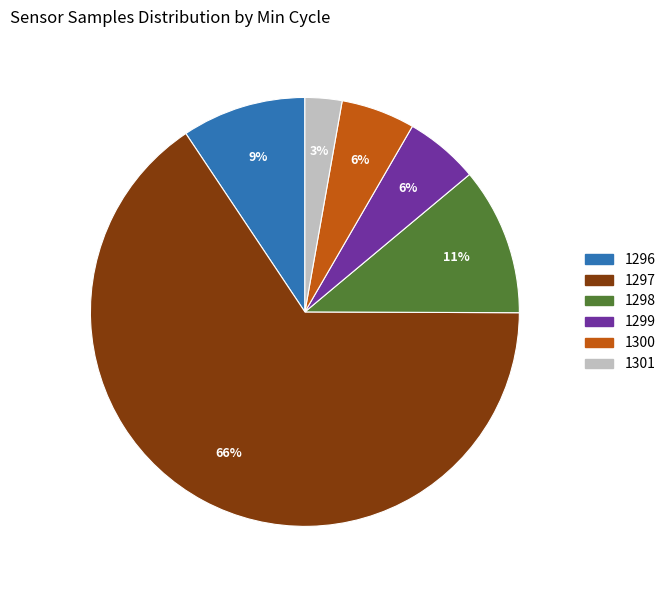

Does any single category account for the majority?

Yes